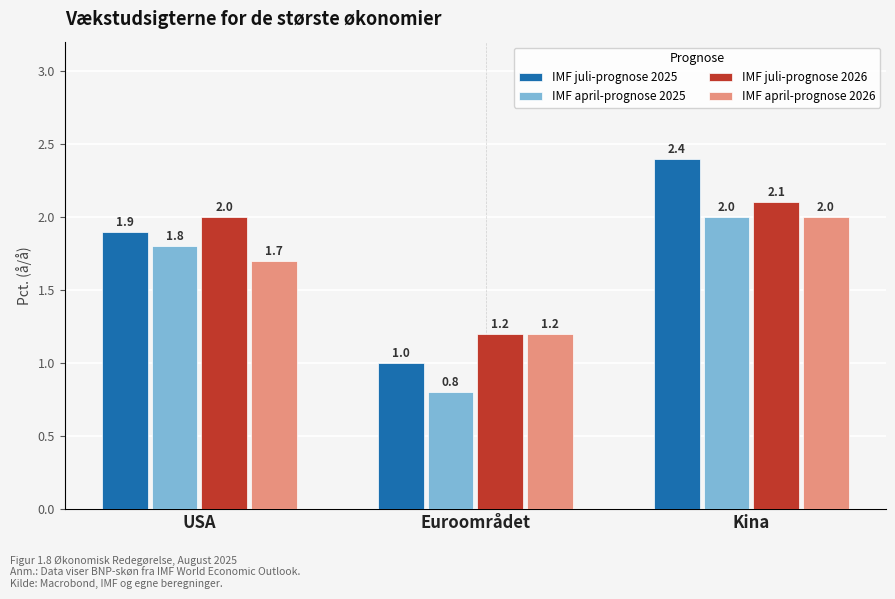

Between USA and Kina, which series saw the biggest shift?

IMF juli-prognose 2025